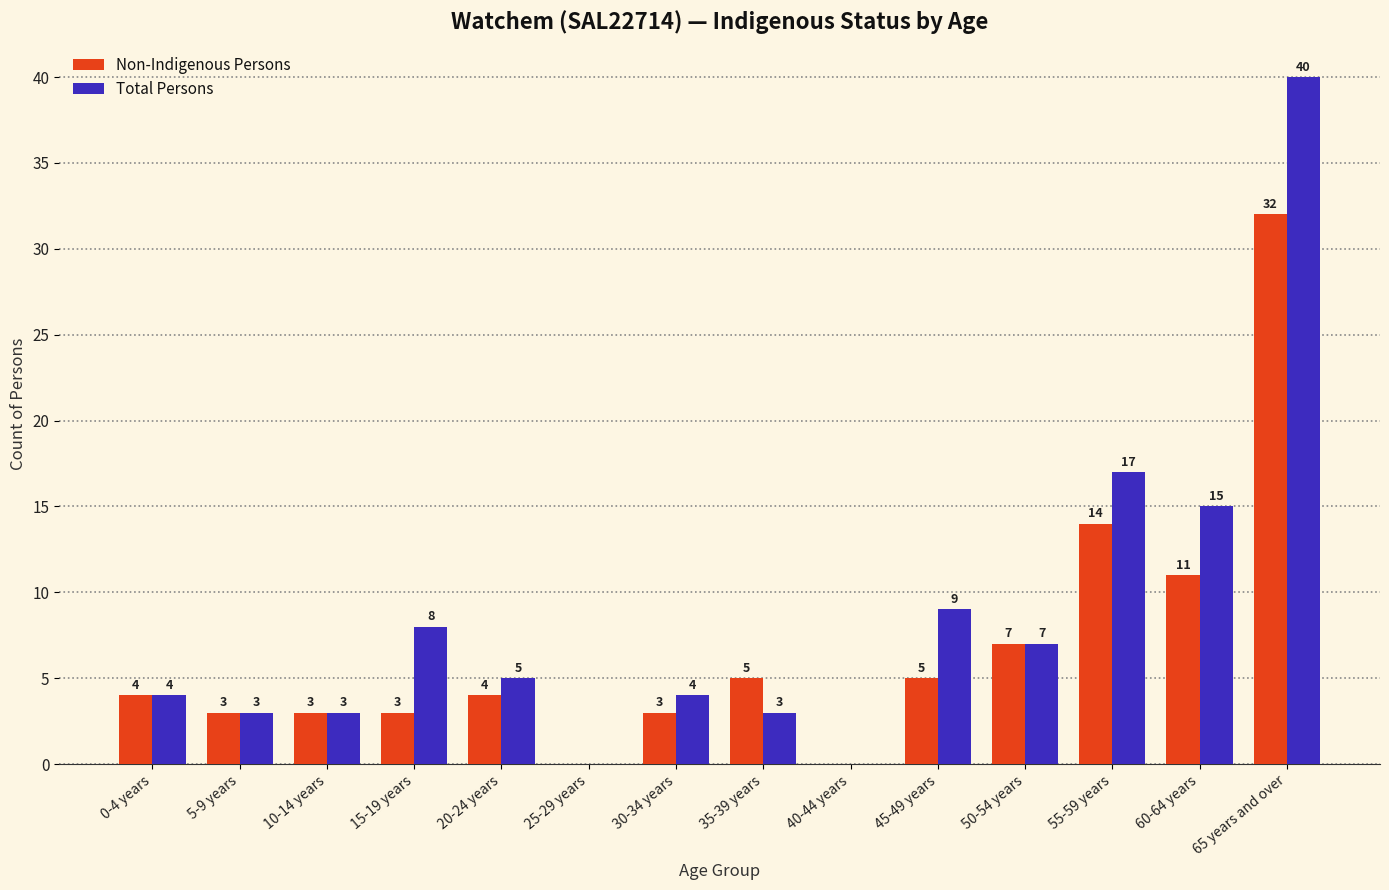

The value of Non-Indigenous Persons at 10-14 years is 3. True or false?

True